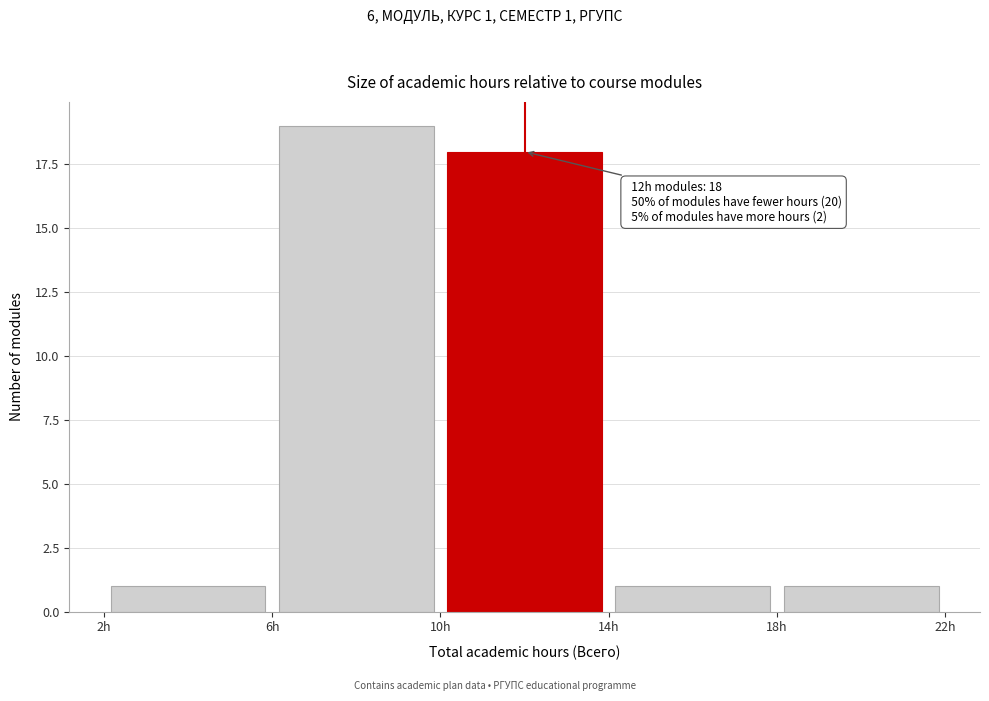

Which range on the x-axis has the tallest bar?

6 to 10